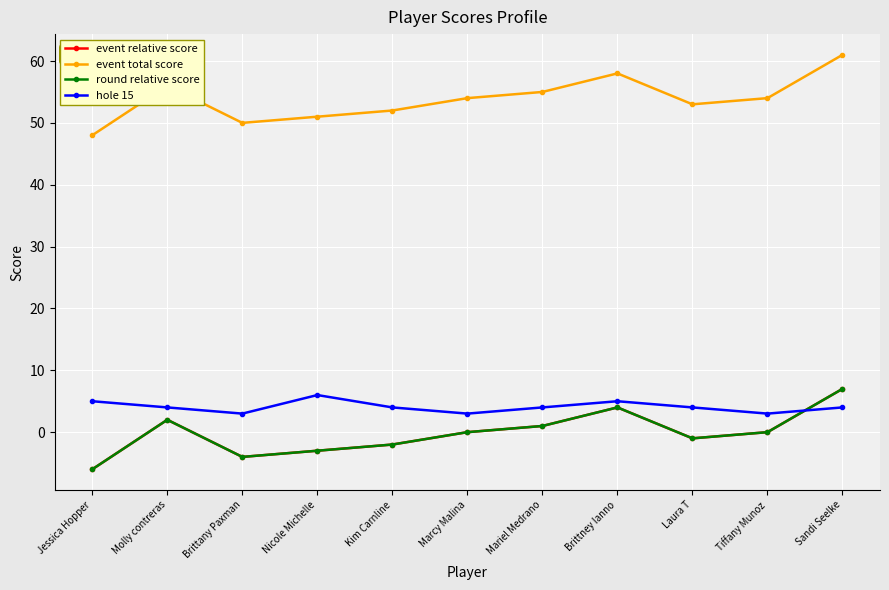

Reading left to right, extract all data points from this chart.

event relative score: Jessica Hopper=-6	Molly contreras=2	Brittany Paxman=-4	Nicole Michelle=-3	Kim Carnline=-2	Marcy Malina=0	Mariel Medrano=1	Brittney Ianno=4	Laura T=-1	Tiffany Munoz=0	Sandi Seelke=7
event total score: Jessica Hopper=48	Molly contreras=56	Brittany Paxman=50	Nicole Michelle=51	Kim Carnline=52	Marcy Malina=54	Mariel Medrano=55	Brittney Ianno=58	Laura T=53	Tiffany Munoz=54	Sandi Seelke=61
round relative score: Jessica Hopper=-6	Molly contreras=2	Brittany Paxman=-4	Nicole Michelle=-3	Kim Carnline=-2	Marcy Malina=0	Mariel Medrano=1	Brittney Ianno=4	Laura T=-1	Tiffany Munoz=0	Sandi Seelke=7
hole 15: Jessica Hopper=5	Molly contreras=4	Brittany Paxman=3	Nicole Michelle=6	Kim Carnline=4	Marcy Malina=3	Mariel Medrano=4	Brittney Ianno=5	Laura T=4	Tiffany Munoz=3	Sandi Seelke=4